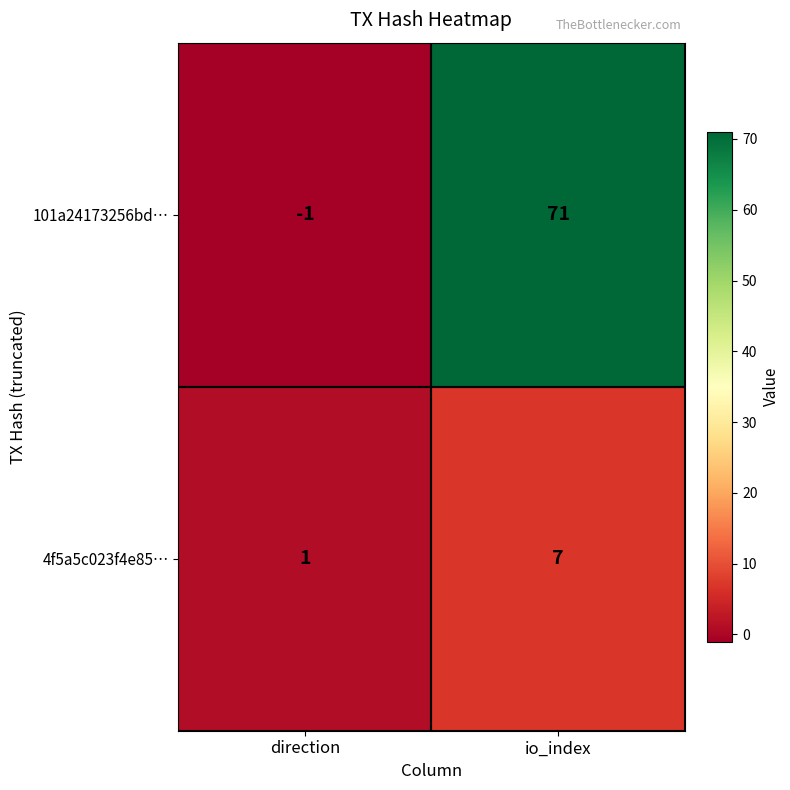

Reading left to right, transcribe all the data shown in this chart.

101a24173256bd…: -1	71
4f5a5c023f4e85…: 1	7